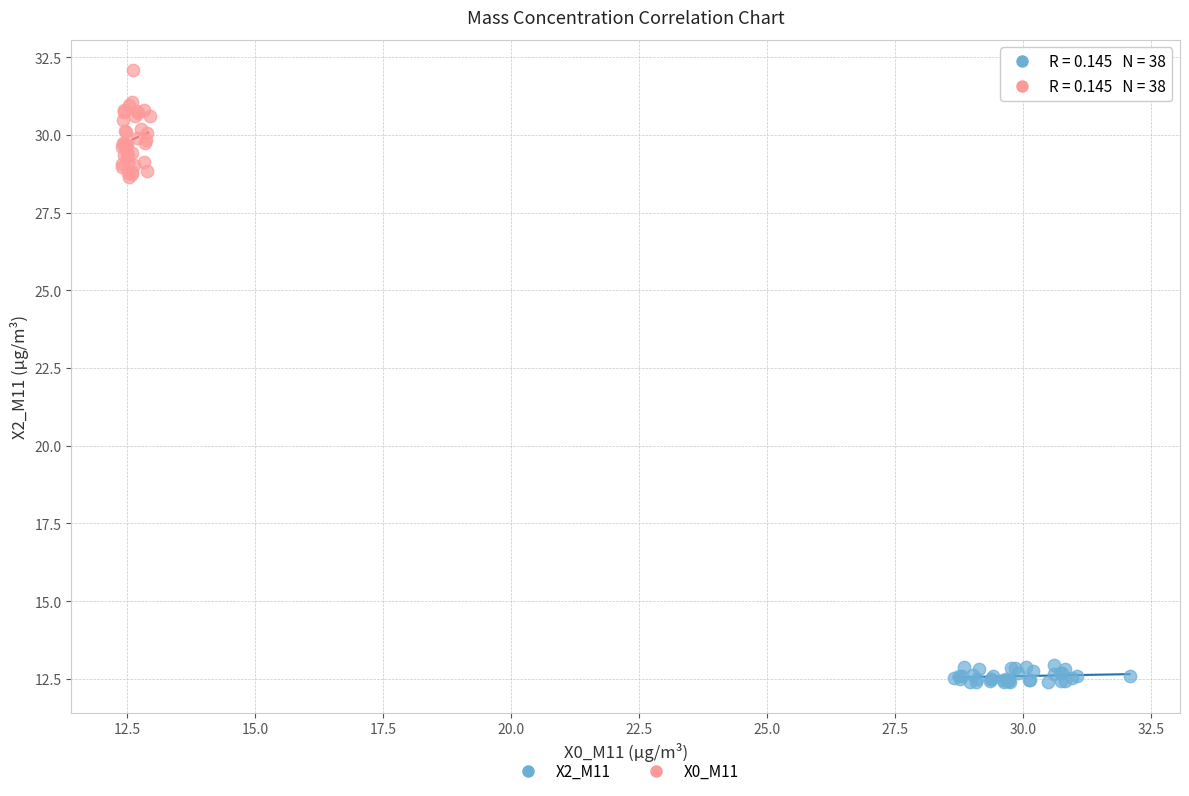

Which series has the widest spread of Y values?

X0_M11